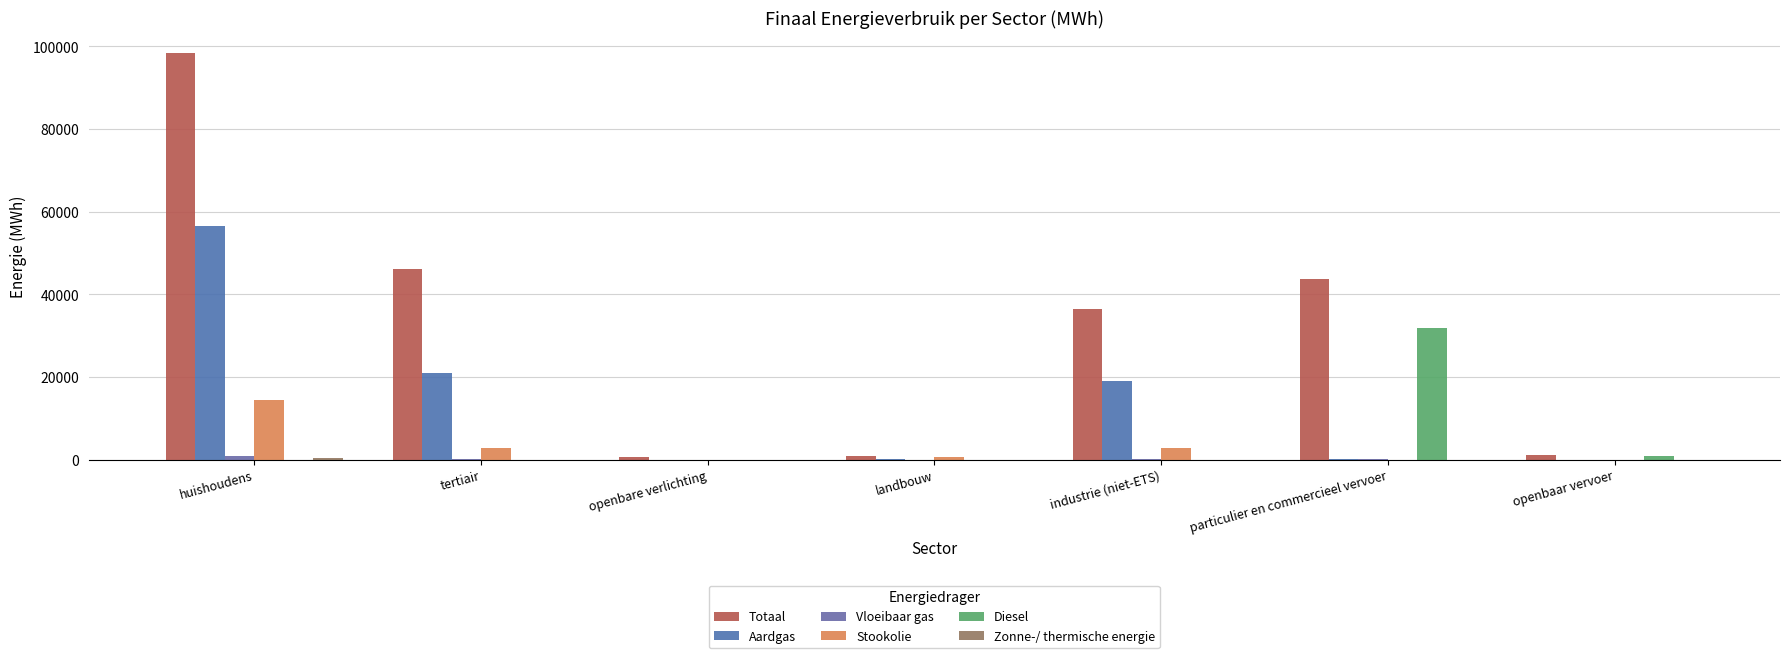

How many values in the Stookolie series exceed 629?

4